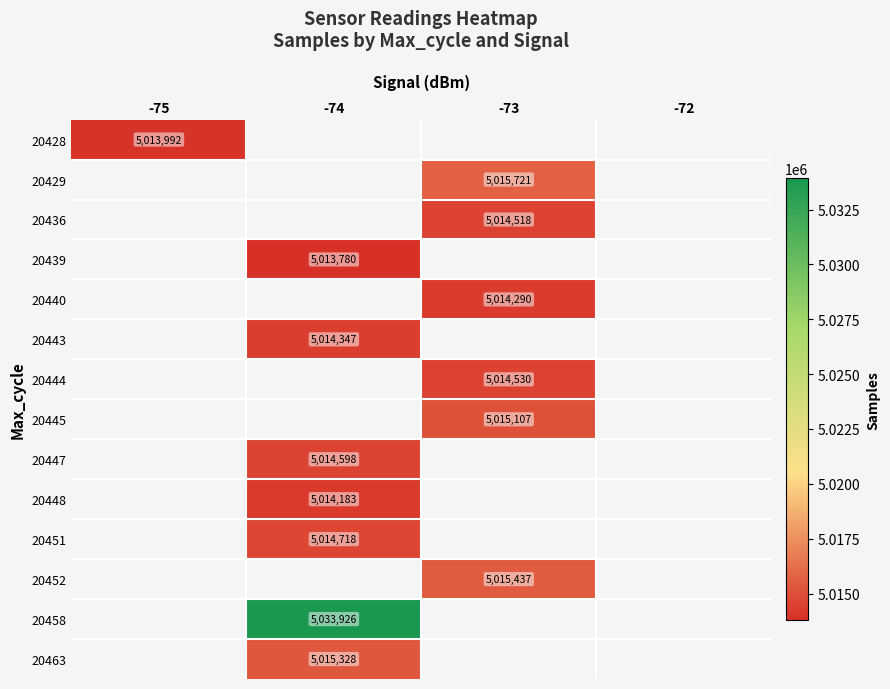

The 20458 series shows 2492888 at -74. True or false?

False